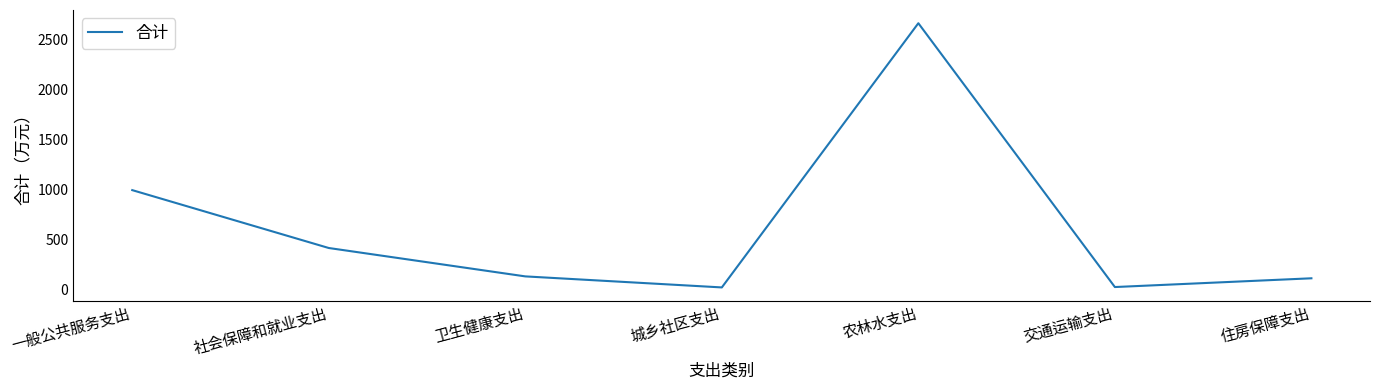

Where is the first local minimum?

城乡社区支出